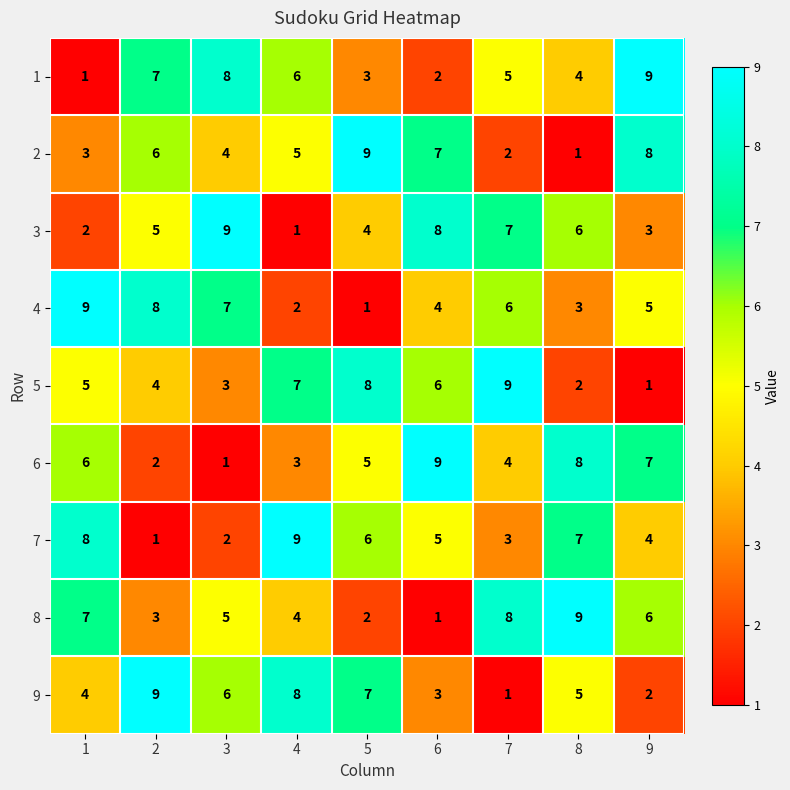

Rank the series at 2 from lowest to highest value.

7, 6, 8, 5, 3, 2, 1, 4, 9